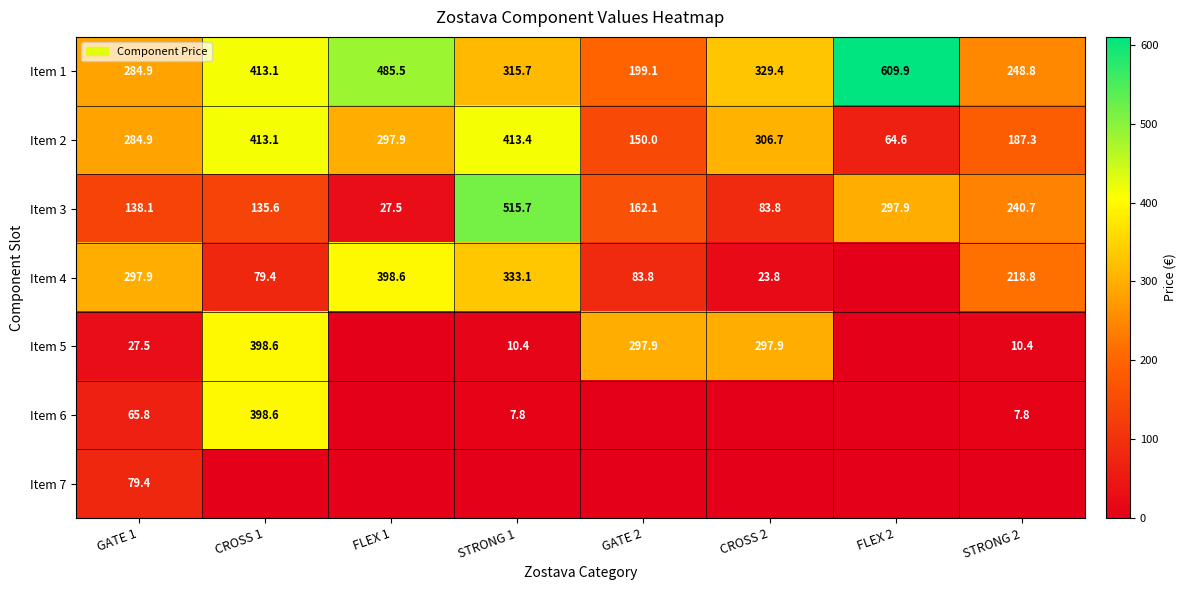

How many values in the Item 3 series exceed 162?

4